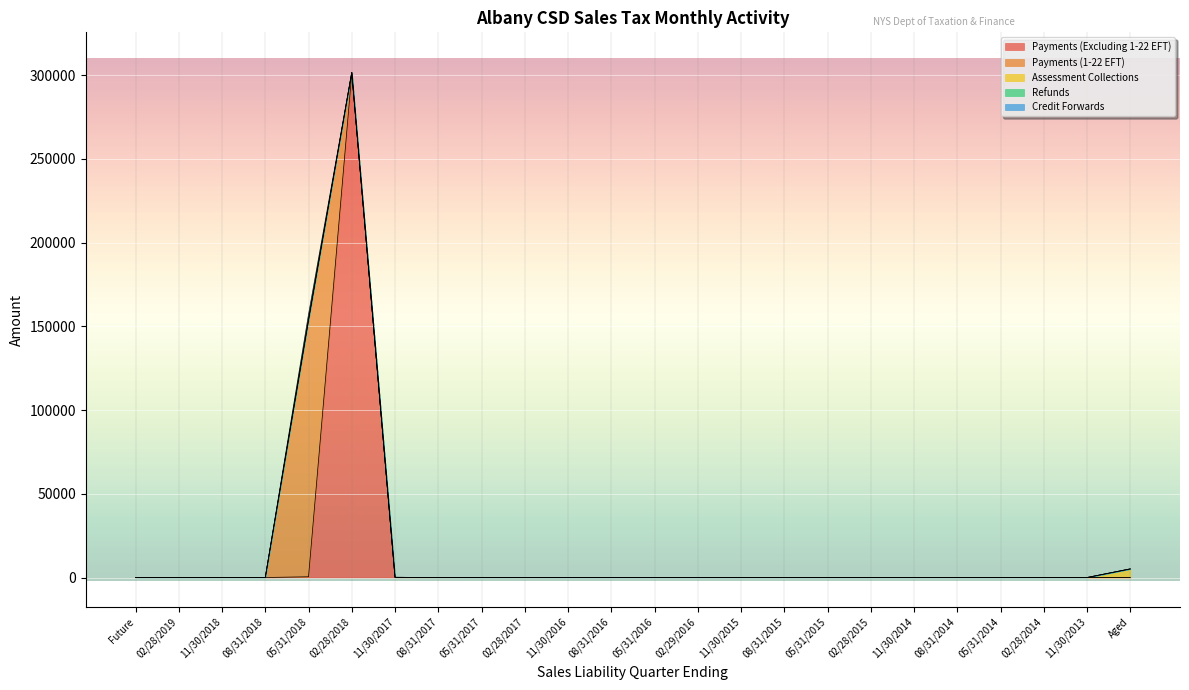

How many intersections are there between Payments (1-22 EFT) and Refunds?

1